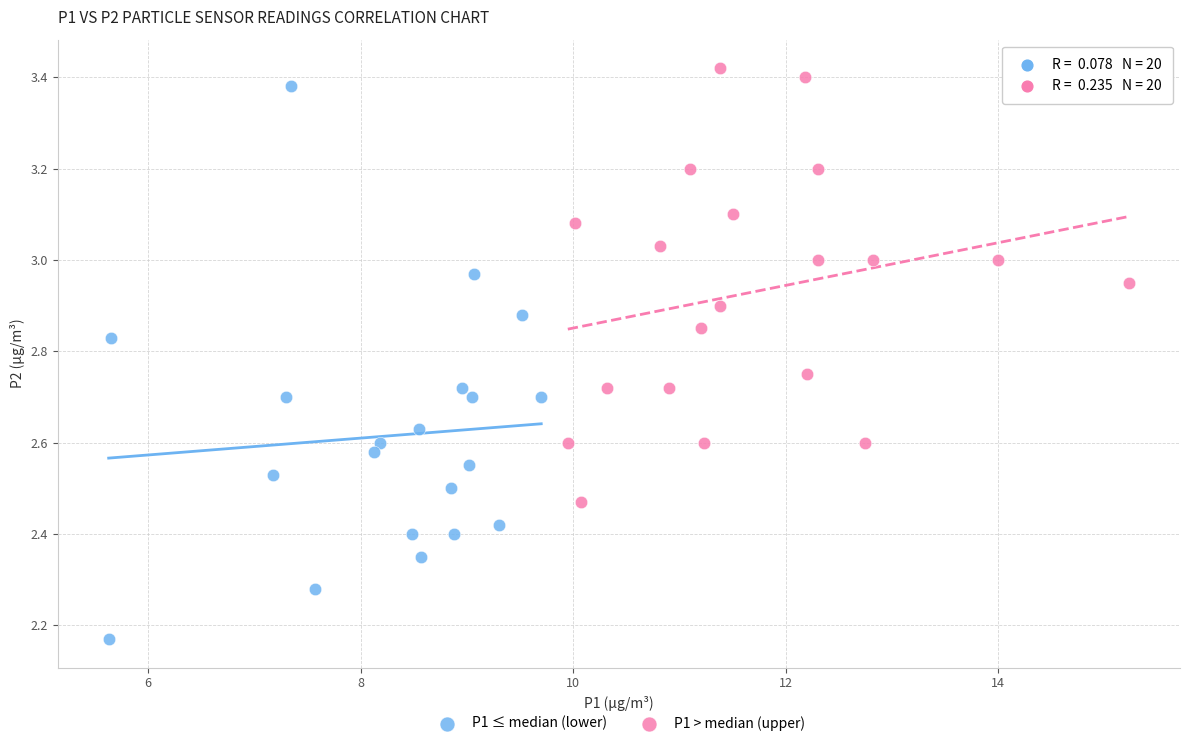

Which series has the largest Y range (max minus min)?

P1 ≤ median (lower)